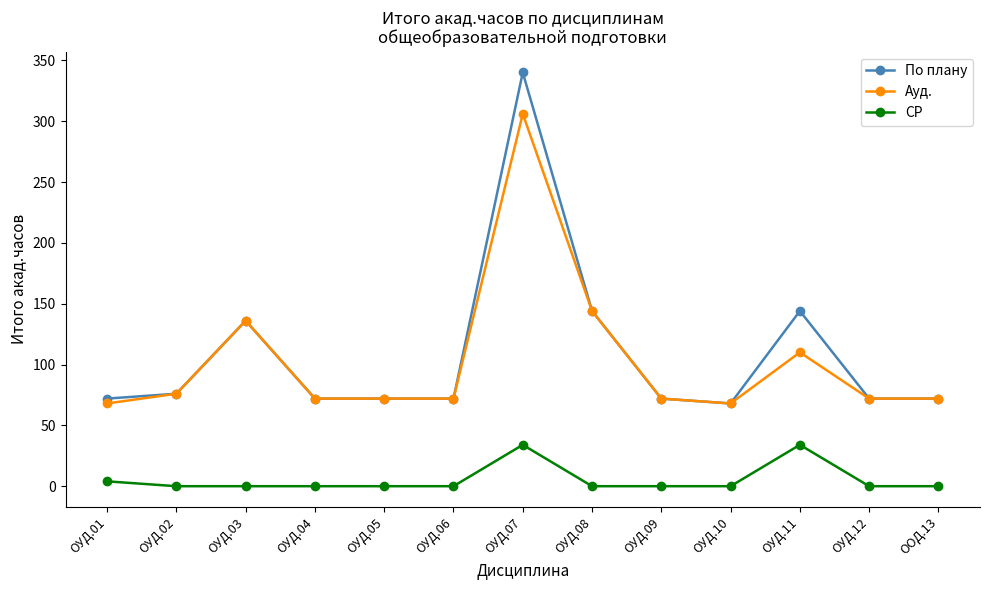

What is the value of the По плану point at the 10th from the left?

68